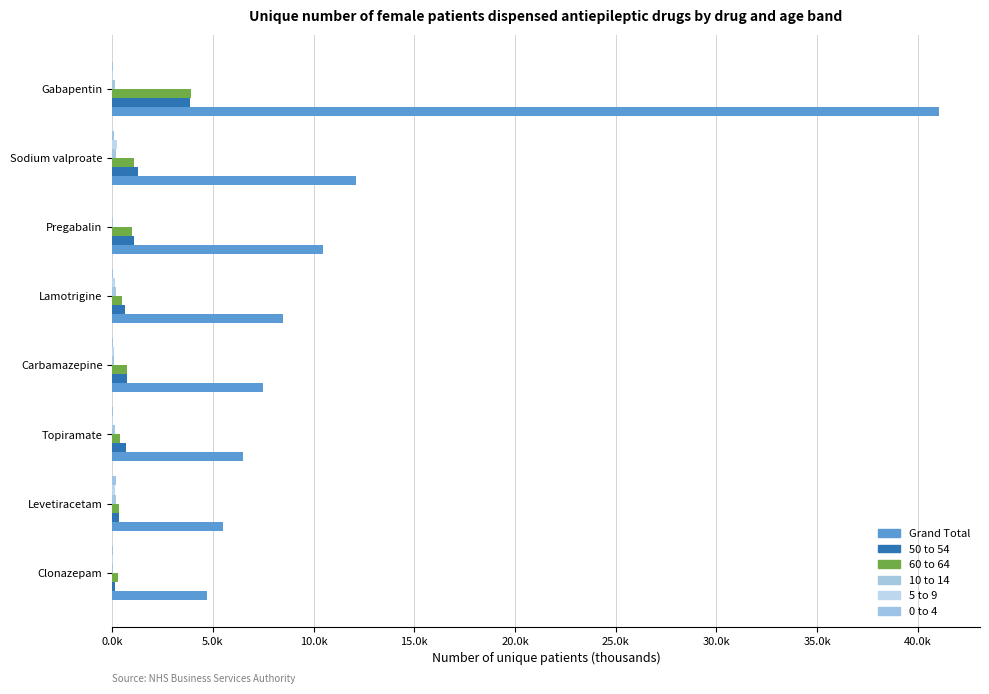

What is the highest value of the 0 to 4 series?

0.2